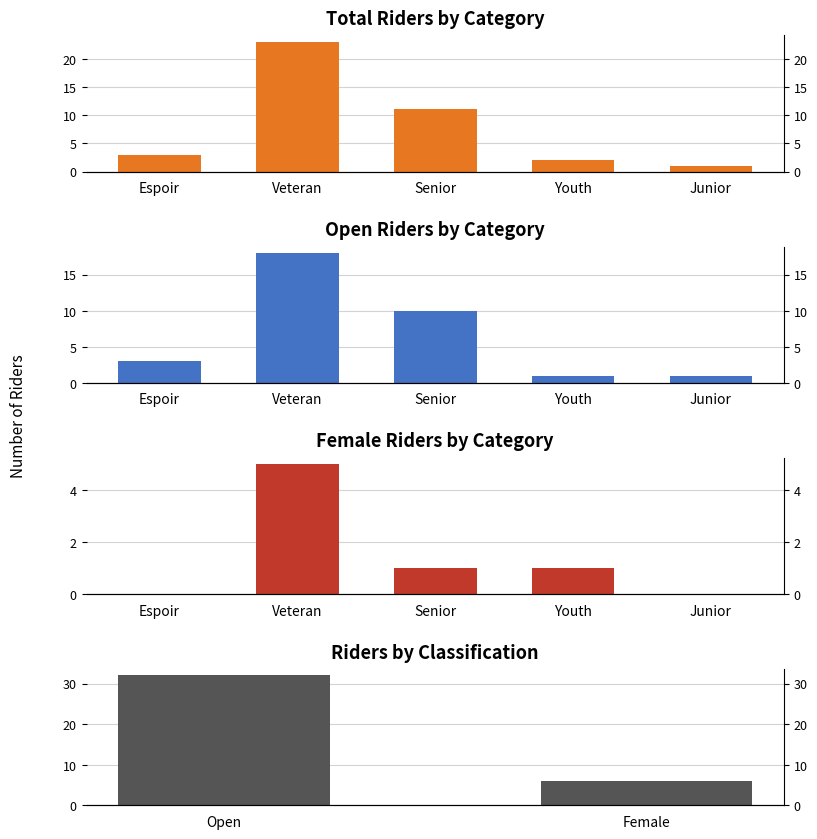

Which category has the lowest value in the Open series?

Youth